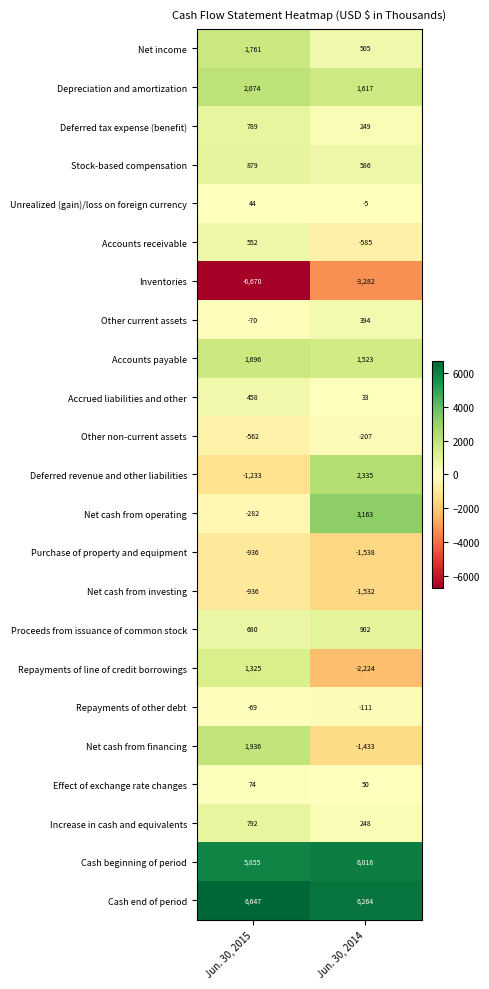

At how many categories does at least one series exceed 3227?

2